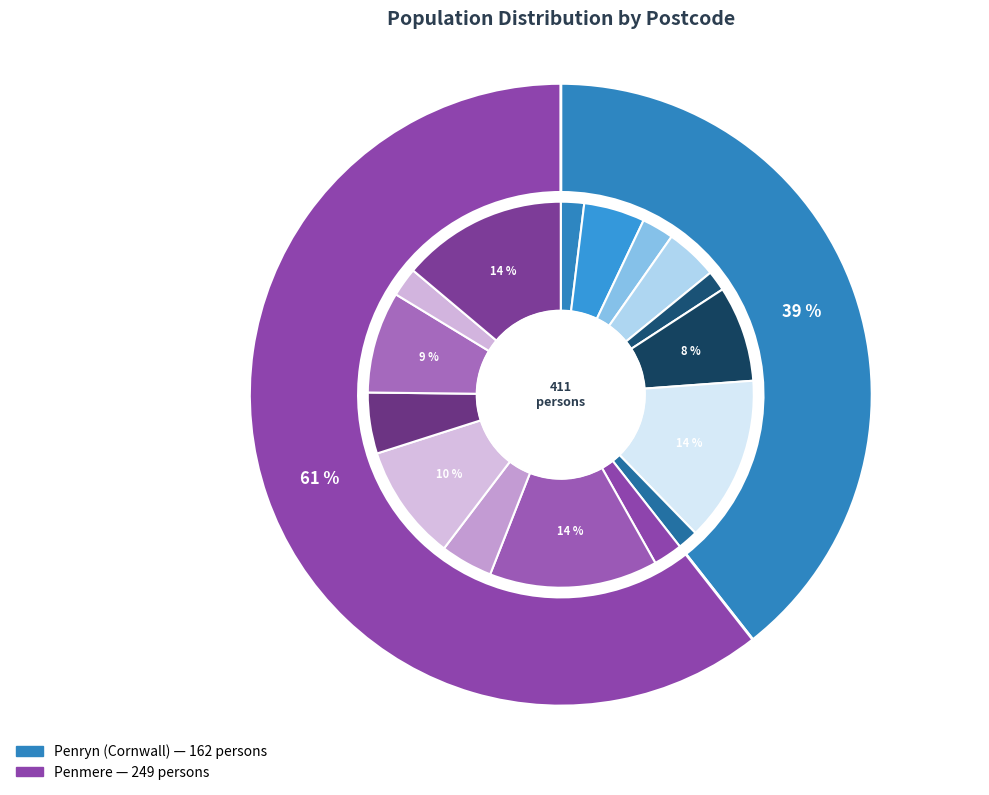

Which category has the biggest portion of the pie?

TR12 6UF